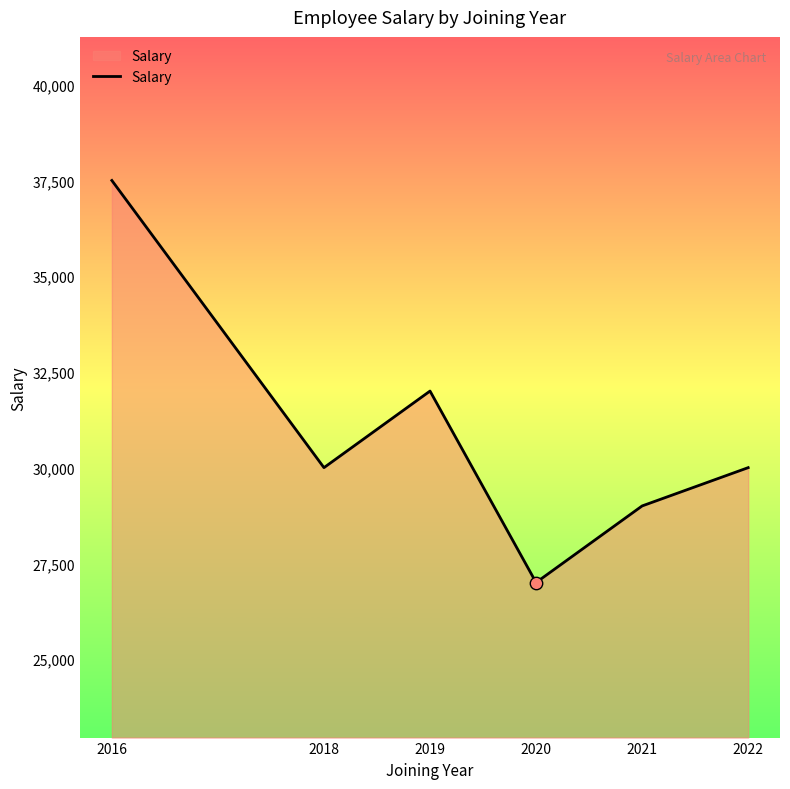

Between 2016 and 2019, which is larger?

2016